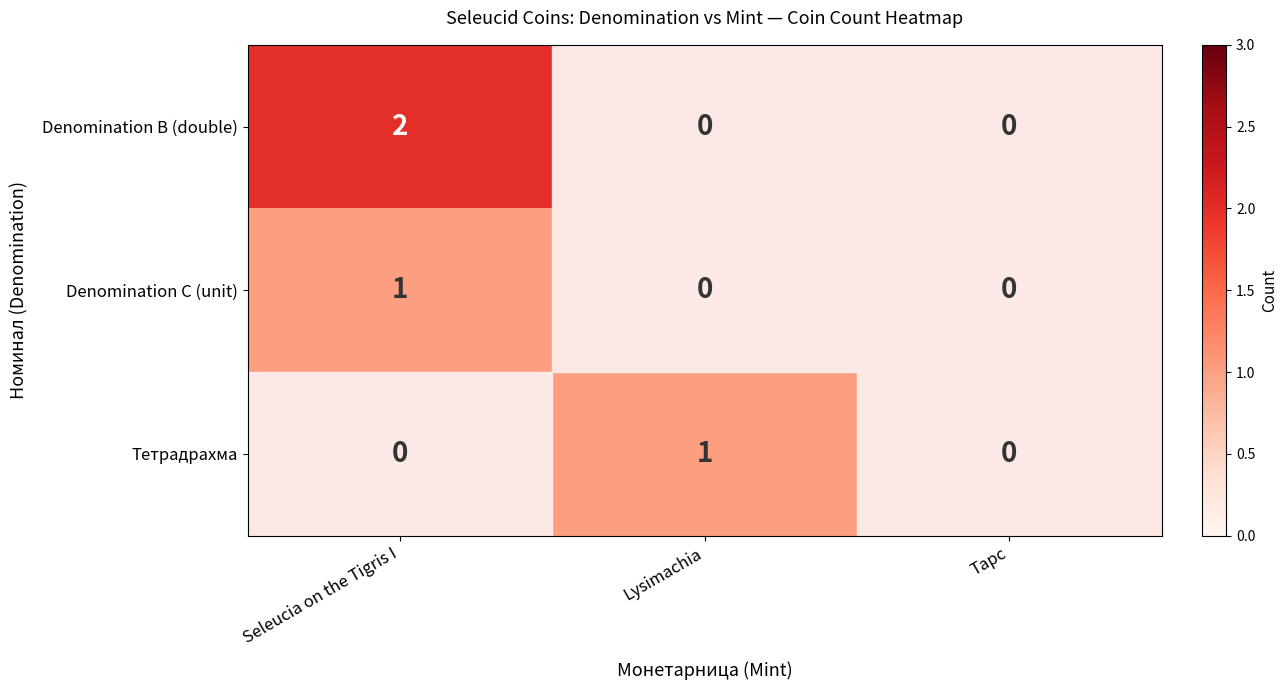

Is it true that Denomination B (double) equals 2 at Seleucia on the Tigris I?

True